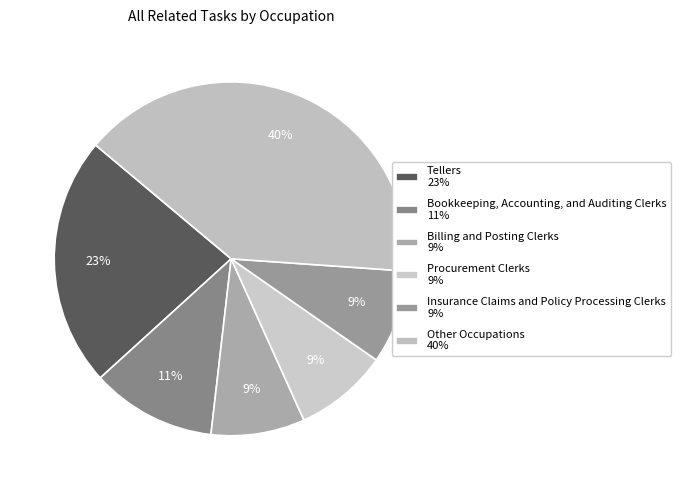

How many segments does this pie chart have?

6